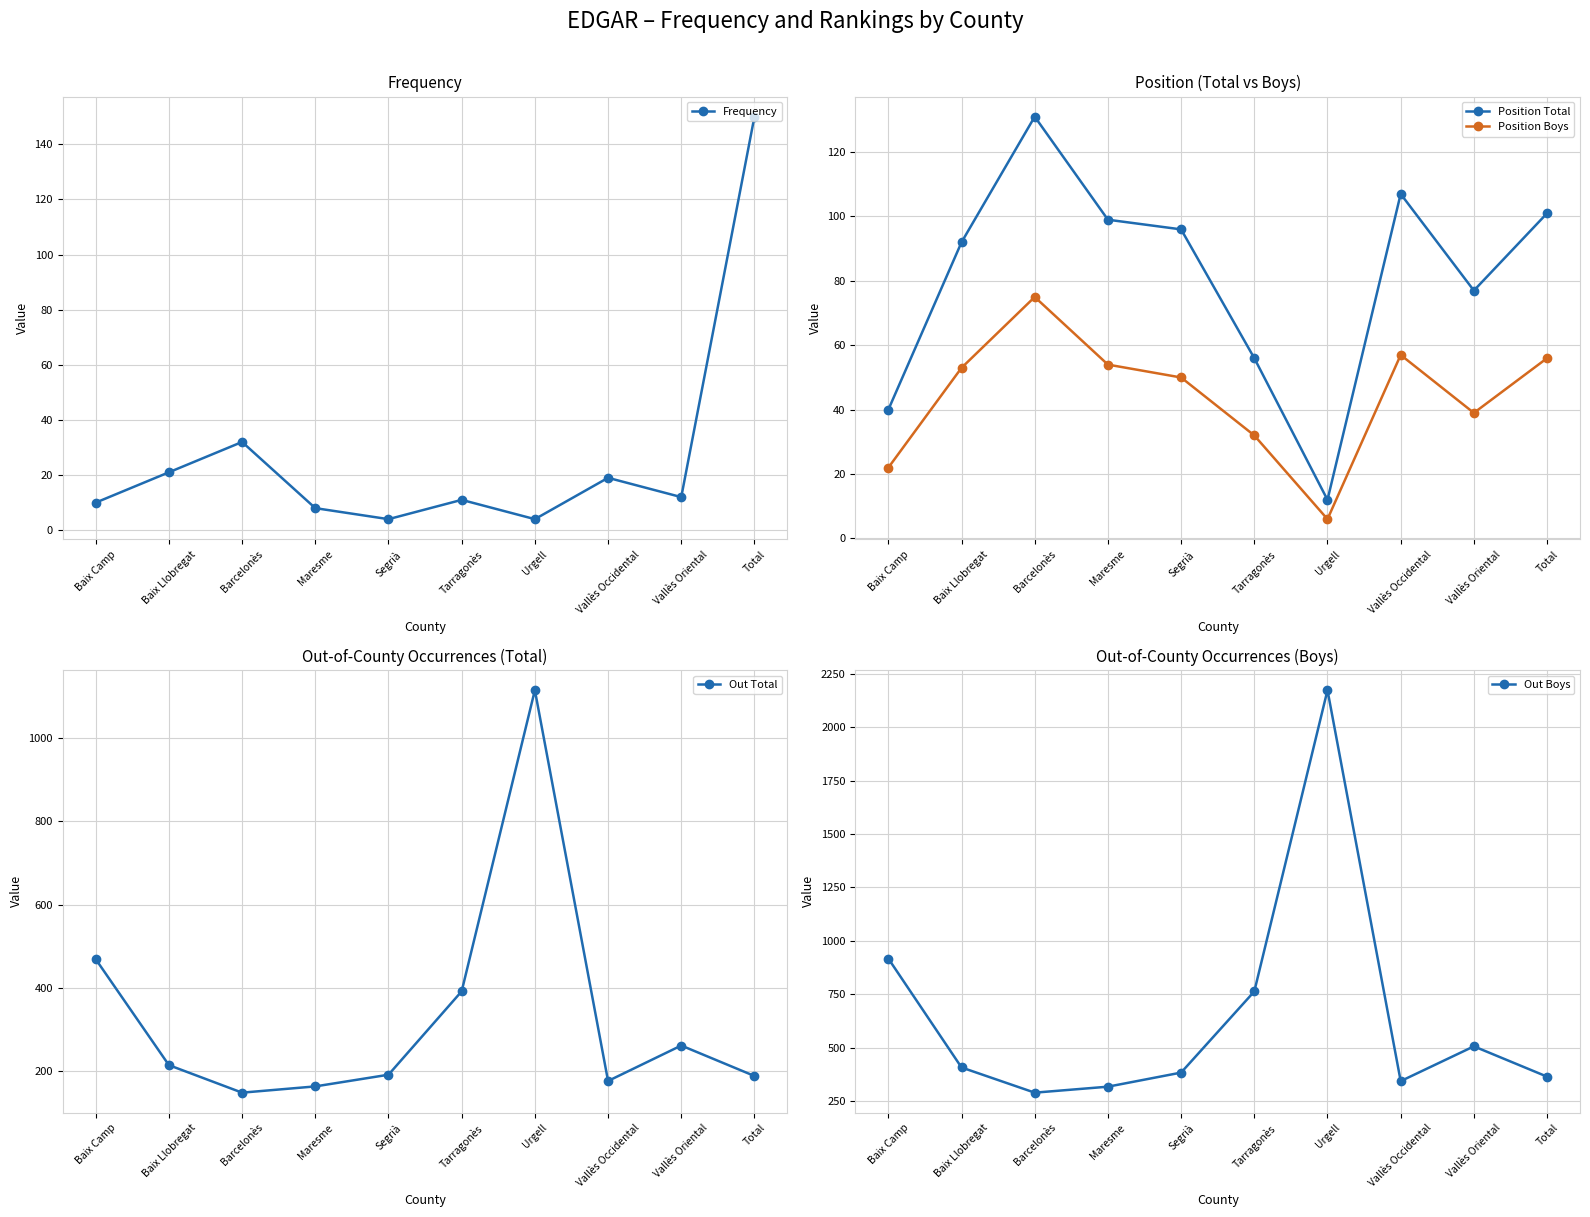

What is the label of the 10th point from the left?

Total